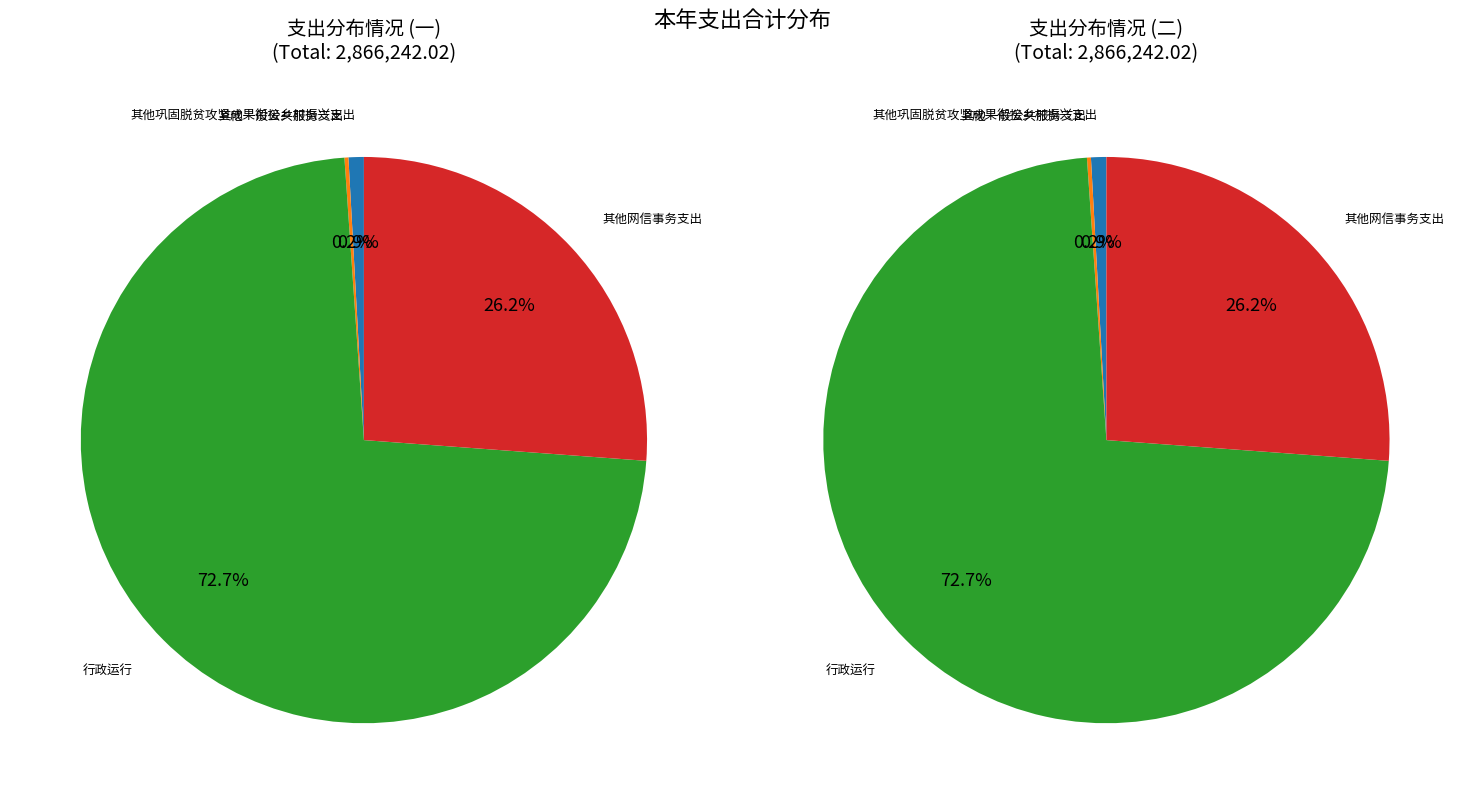

What is the change in value from 其他巩固脱贫攻坚成果衔接乡村振兴支出 to 其他网信事务支出?

+725000.0